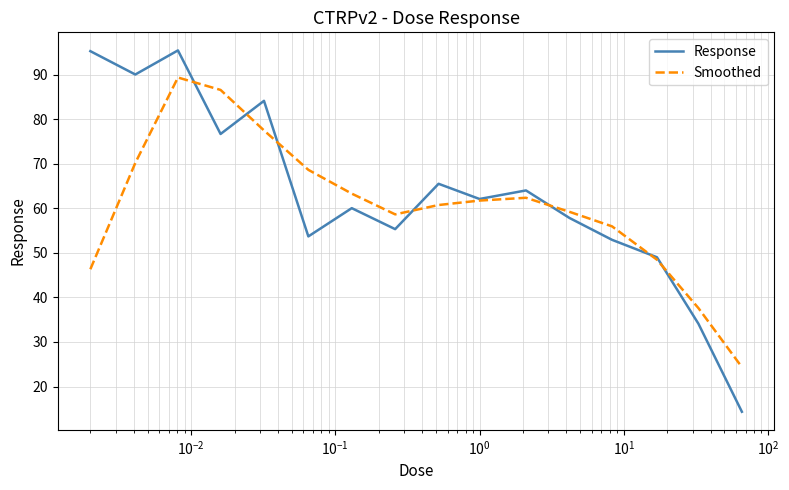

Which series has the largest range (max minus min)?

Response